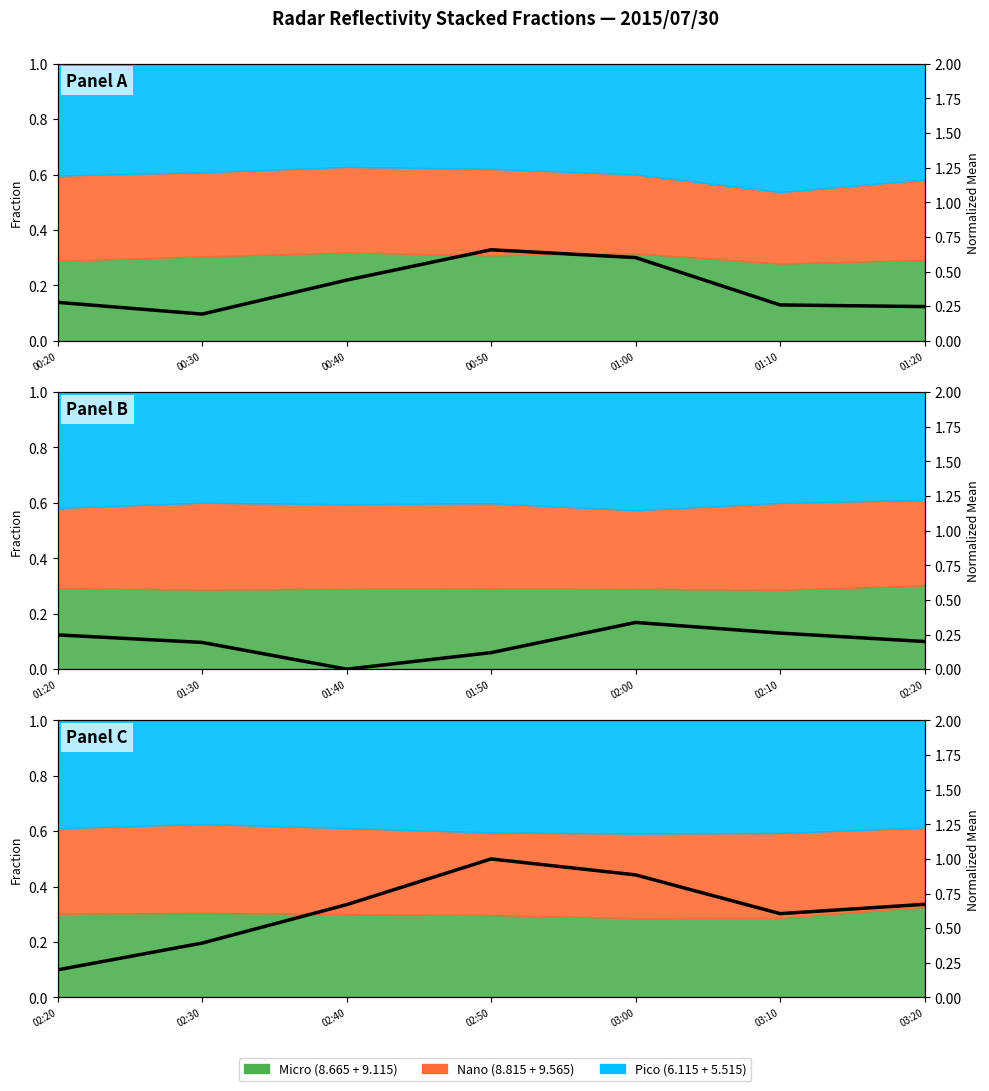

At which category does the chart reach its peak across all series?

00:50